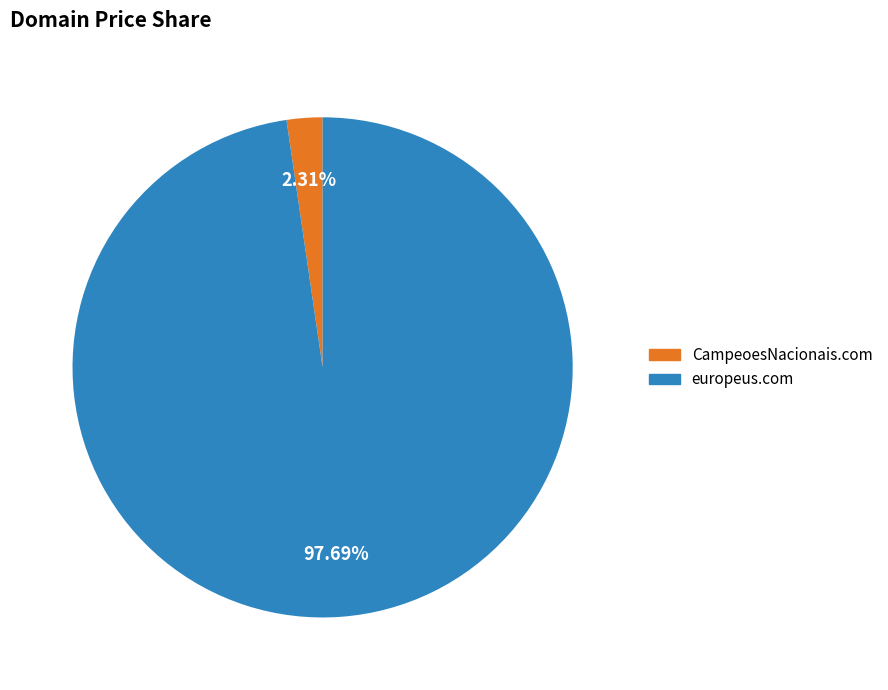

Does any single category account for the majority?

Yes